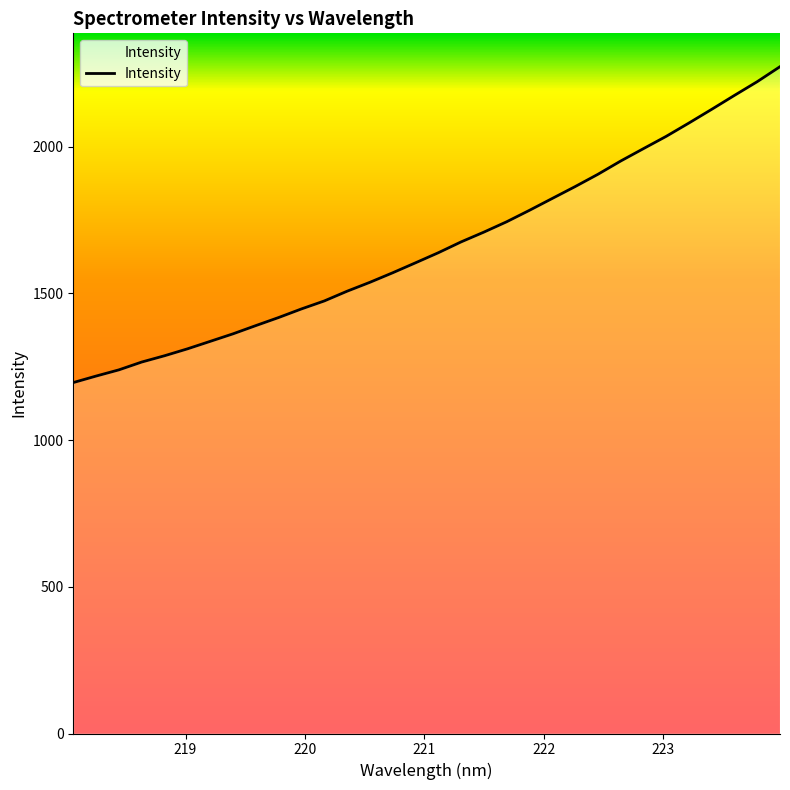

What is the difference between the second highest and second lowest values?

1003.5